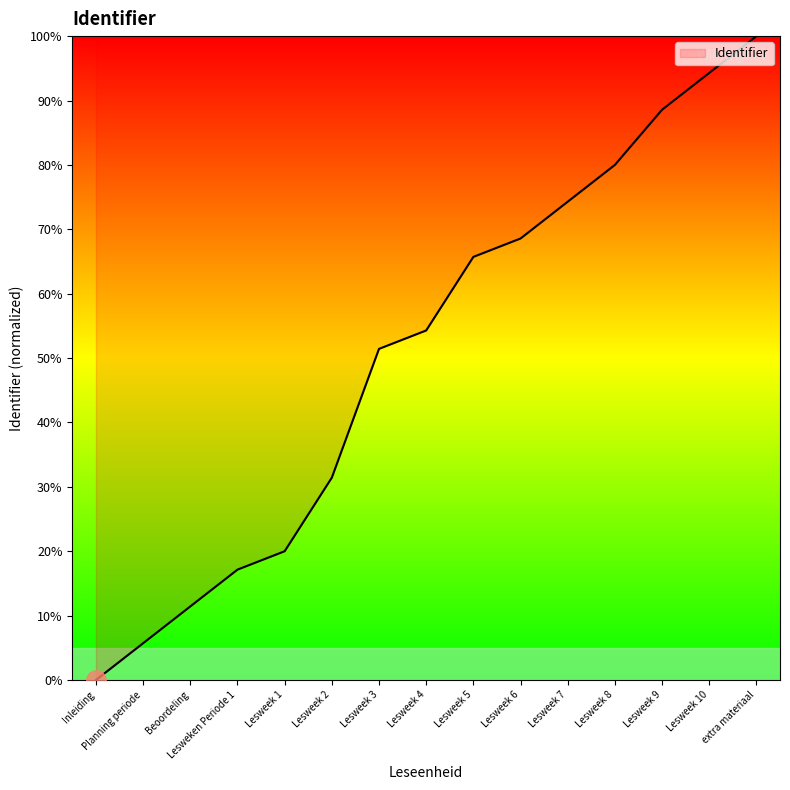

Between Lesweek 10 and Lesweken Periode 1, which is larger?

Lesweek 10